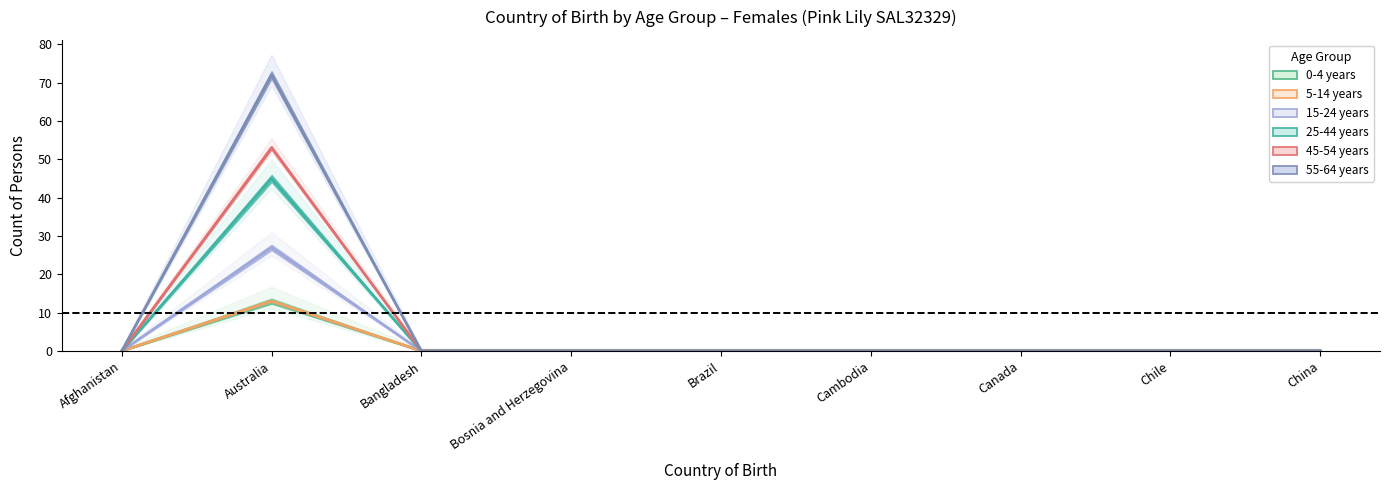

True or false: 45-54 years and 15-24 years cross at least once.

False